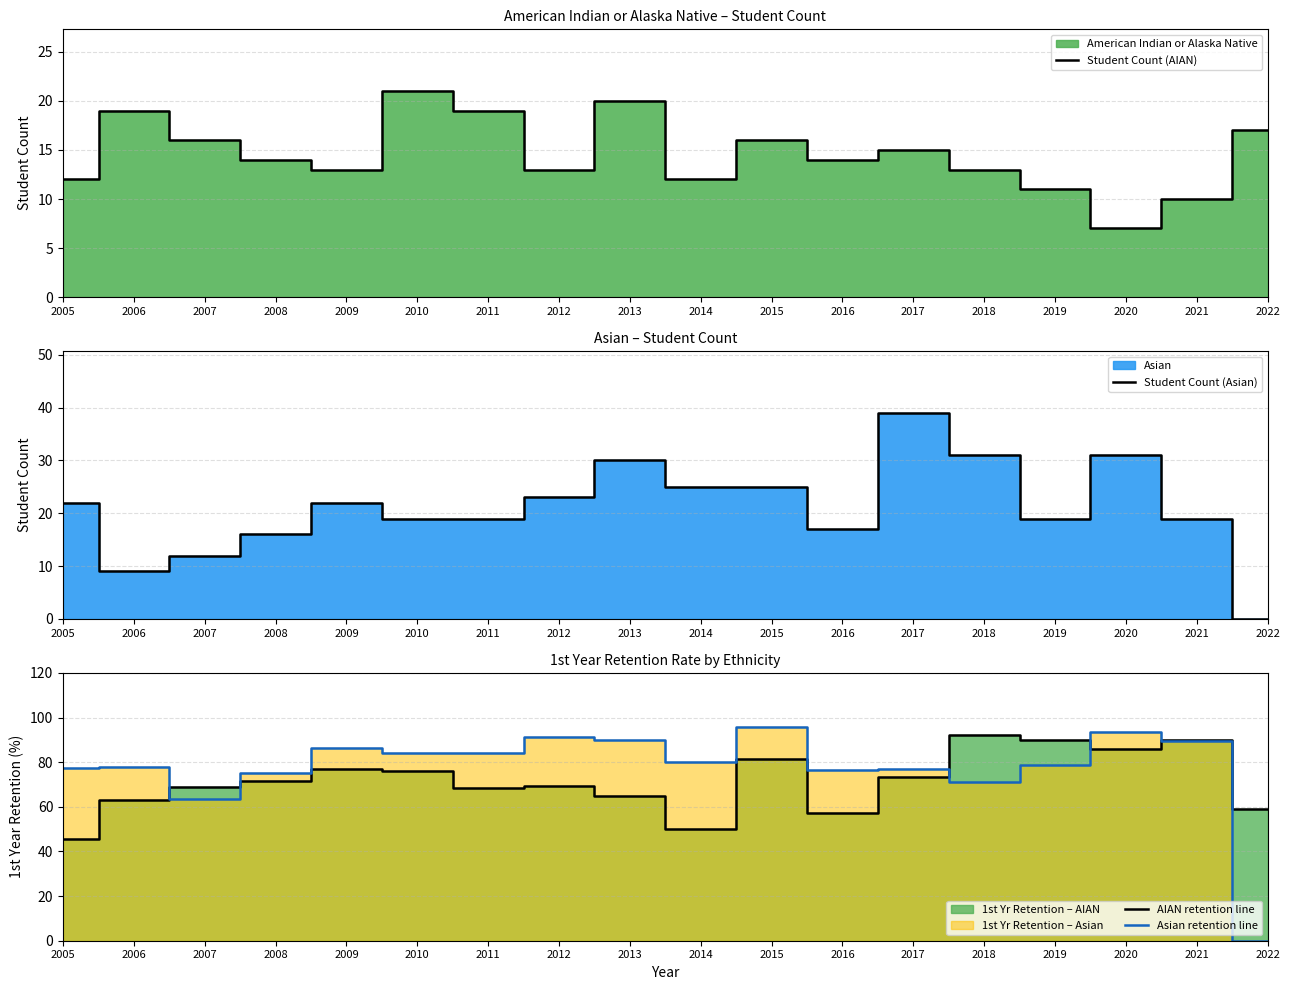

The AIAN retention line series shows 58.8 at 2022. True or false?

True